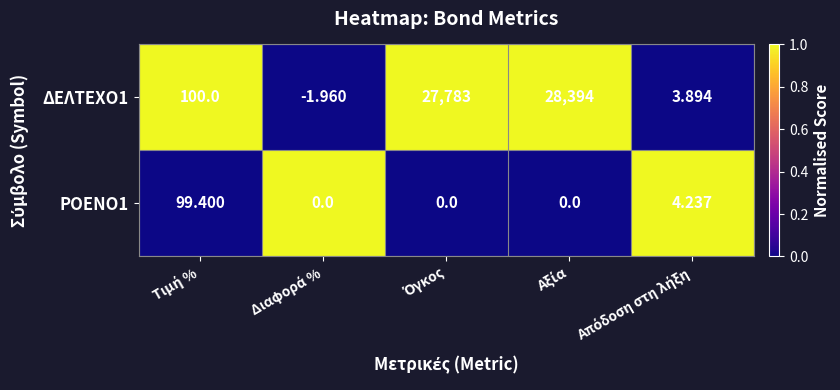

Between Διαφορά % and Όγκος, which series saw the biggest shift?

ΔΕΛΤΕΧΟ1